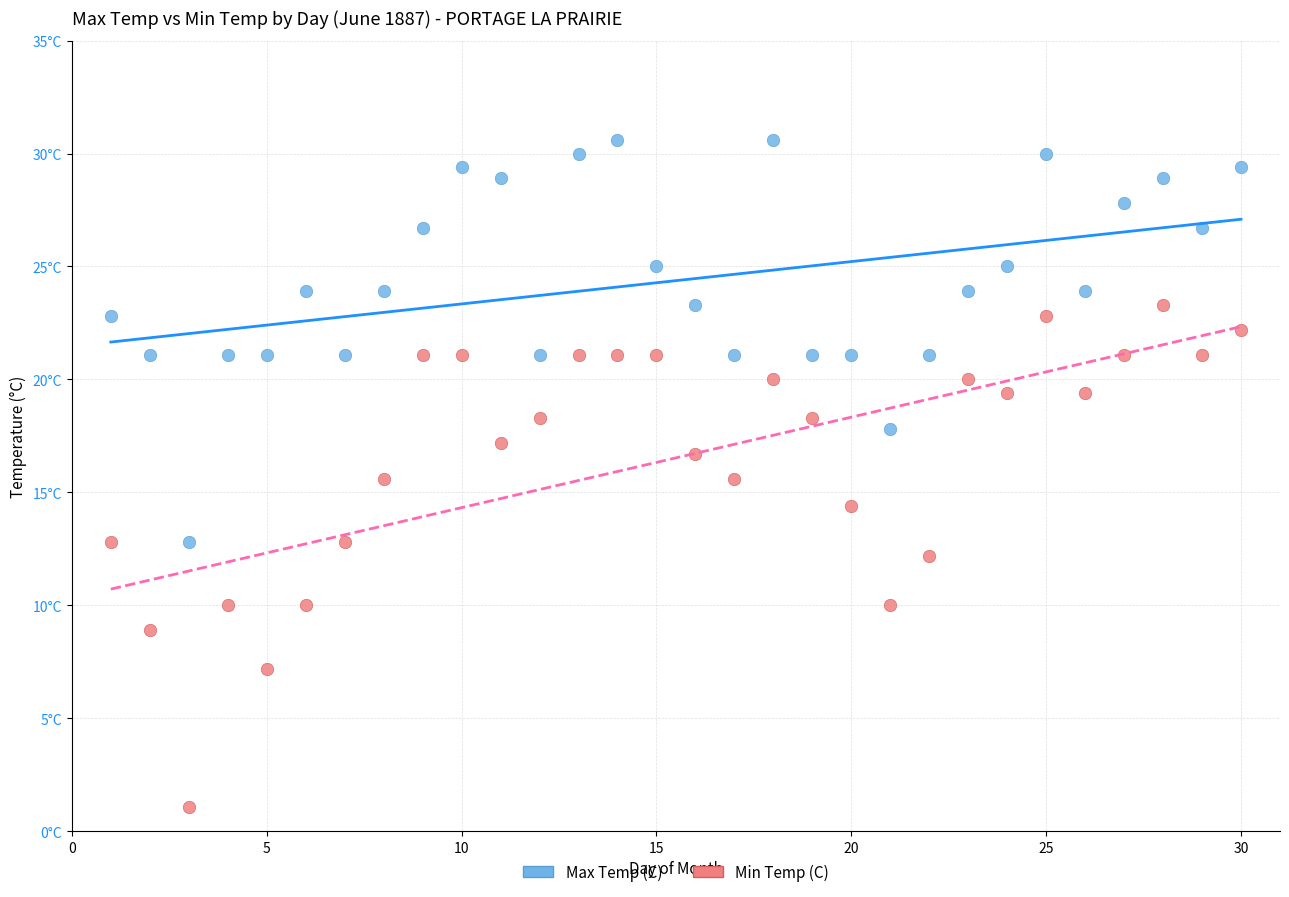

What are all the series names shown in the legend?

Max Temp (C), Min Temp (C)